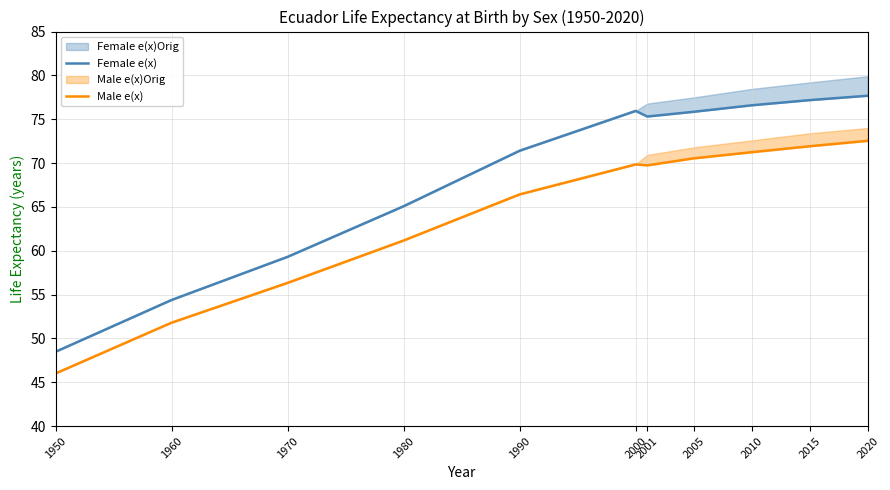

What is the difference between the maximum and minimum values in the Male e(x) series?

26.5